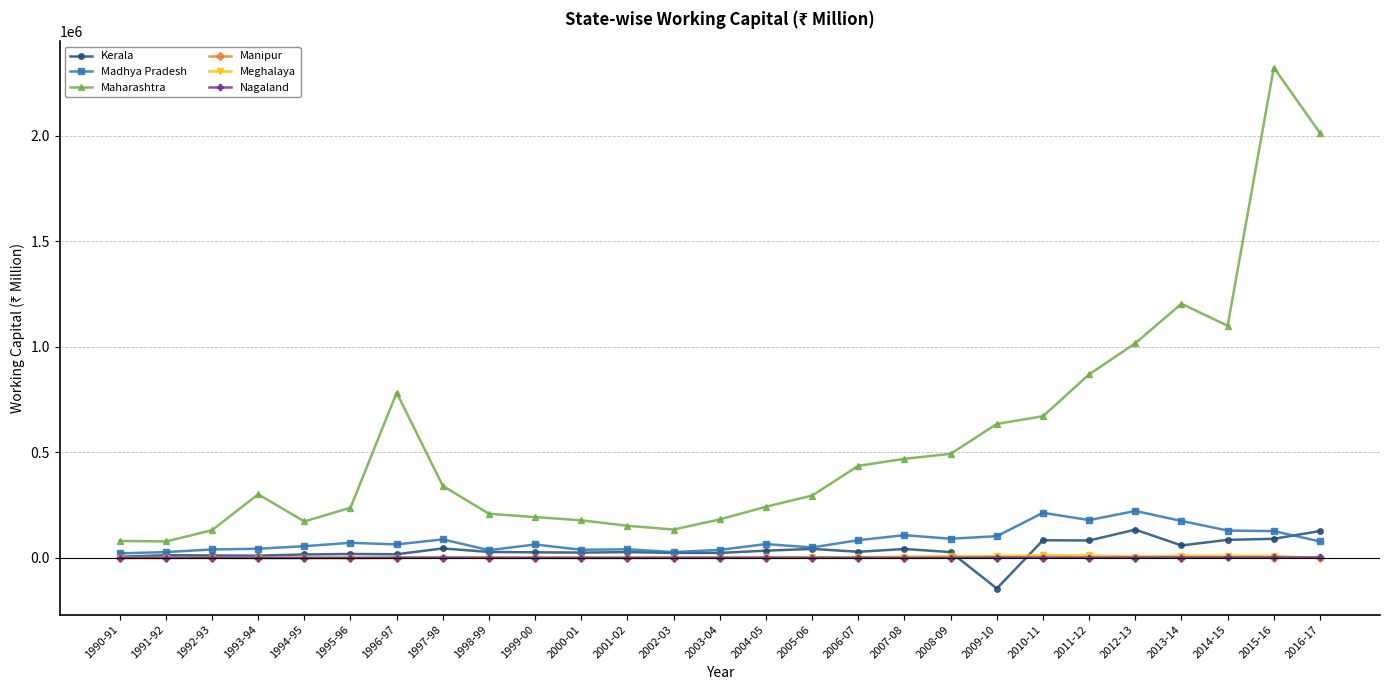

At which category does the chart reach its peak across all series?

2015-16